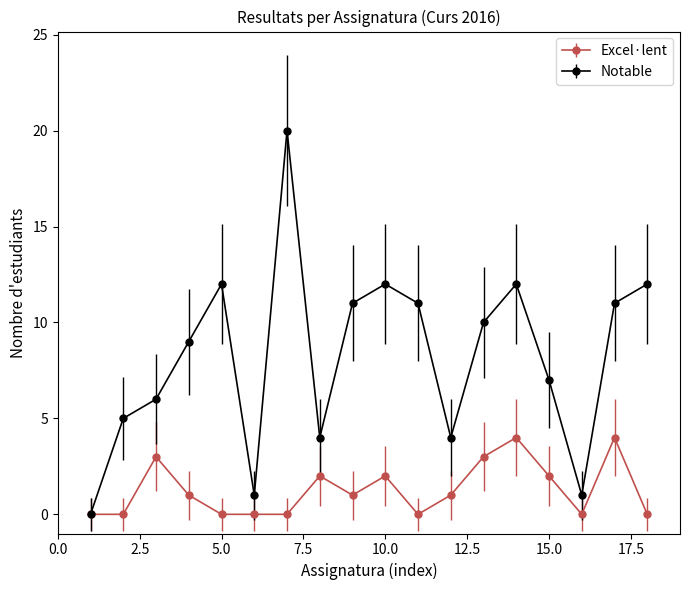

In Notable, how many points are higher than both neighbors (excluding endpoints)?

4